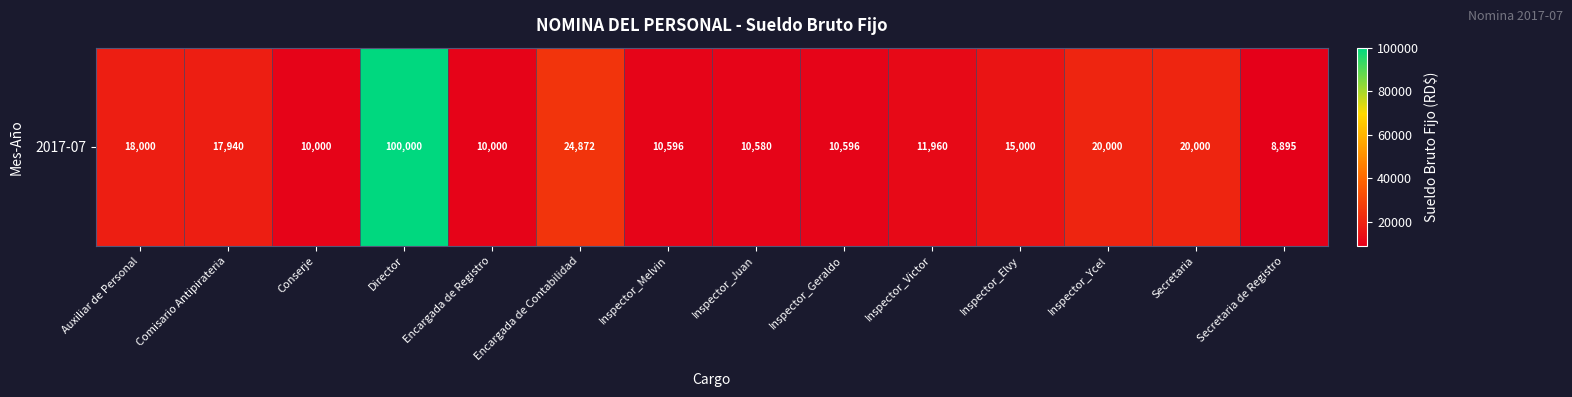

What is the difference between the maximum and second lowest values?

90000.0